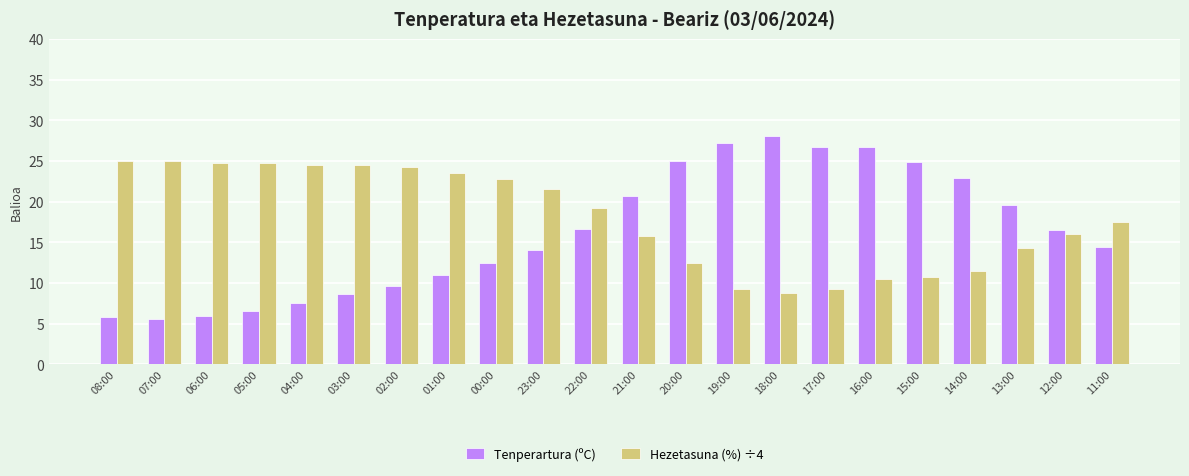

Which category has the highest value across all series?

18:00